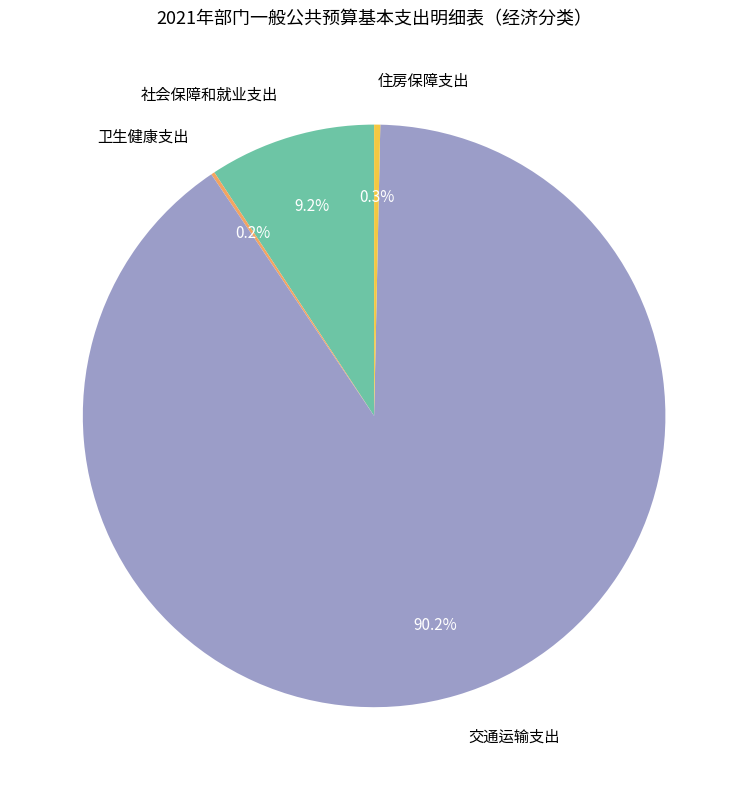

Which slice is the largest?

交通运输支出